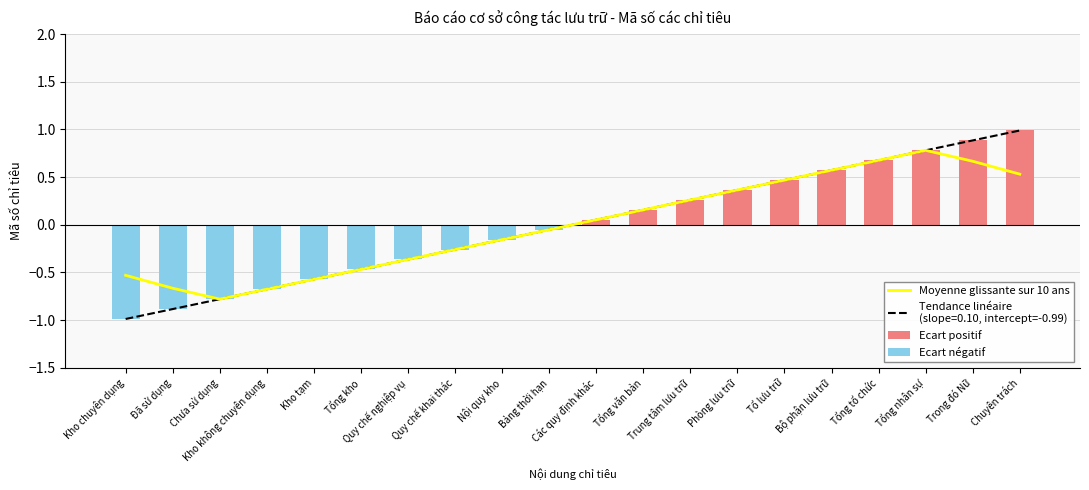

Reading right to left, list all the values displayed in this chart.

Moyenne glissante sur 10 ans: 0.5	0.7	0.8	0.7	0.6	0.5	0.4	0.3	0.2	0.1	-0.1	-0.2	-0.3	-0.4	-0.5	-0.6	-0.7	-0.8	-0.7	-0.5
Ecart positif: 1.0	0.9	0.8	0.7	0.6	0.5	0.4	0.3	0.2	0.1	0.0	0.0	0.0	0.0	0.0	0.0	0.0	0.0	0.0	0.0
Ecart négatif: 0.0	0.0	0.0	0.0	0.0	0.0	0.0	0.0	0.0	0.0	-0.1	-0.2	-0.3	-0.4	-0.5	-0.6	-0.7	-0.8	-0.9	-1.0